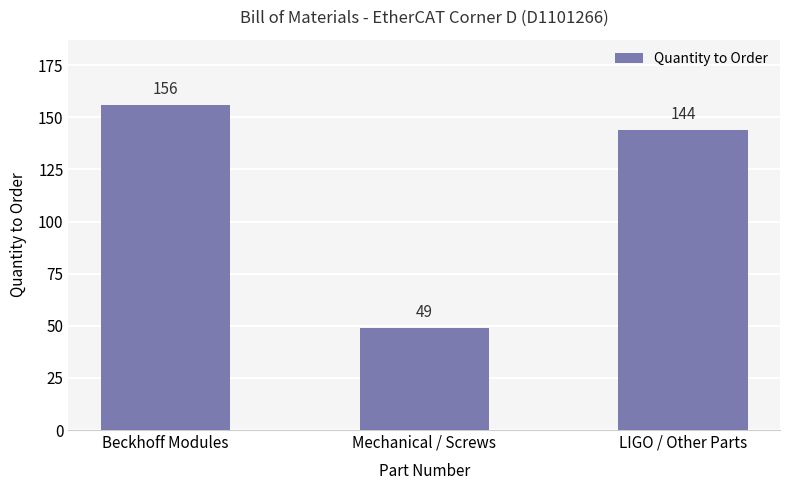

What is the change in value from Mechanical / Screws to LIGO / Other Parts?

+95